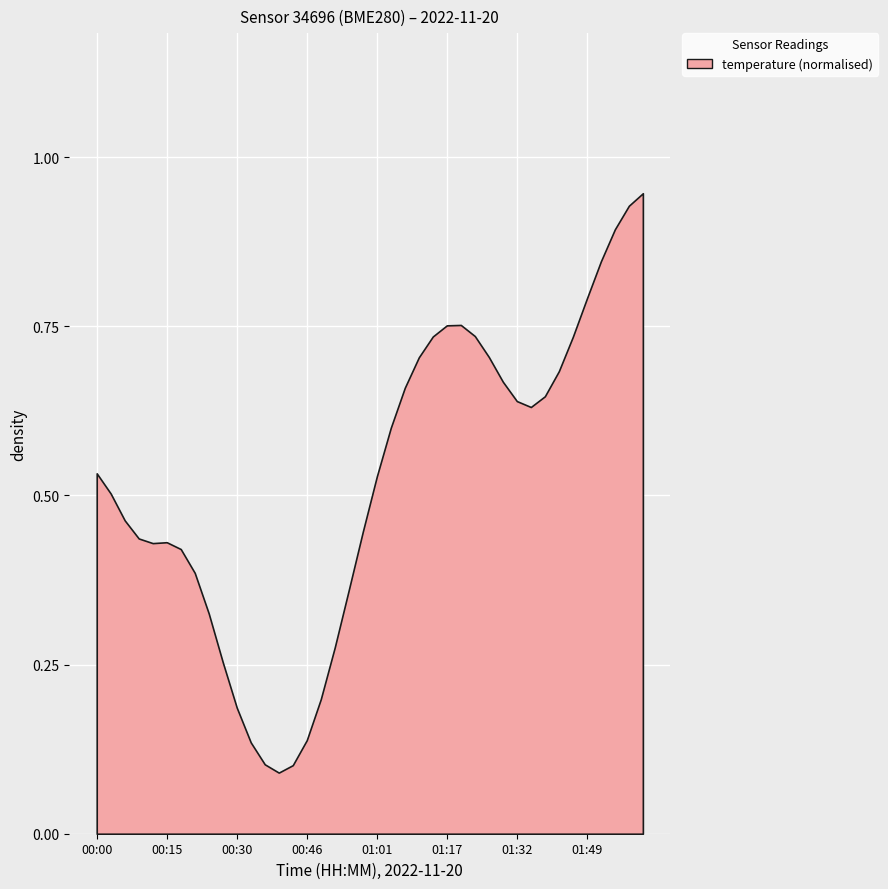

The chart shows a value of 0.8 at 01:49. True or false?

True